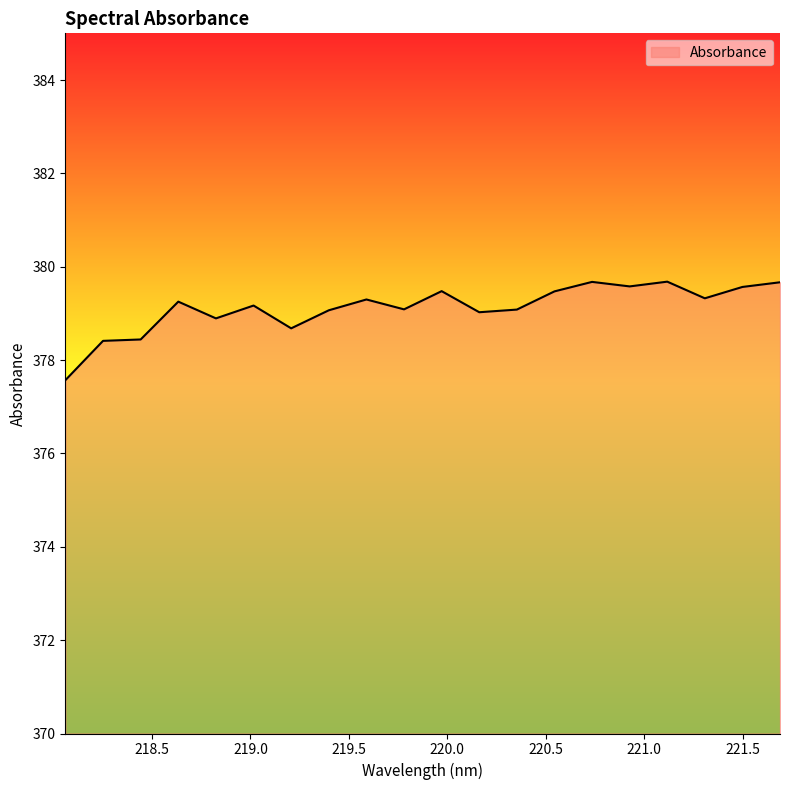

What is the greatest value displayed?

379.7